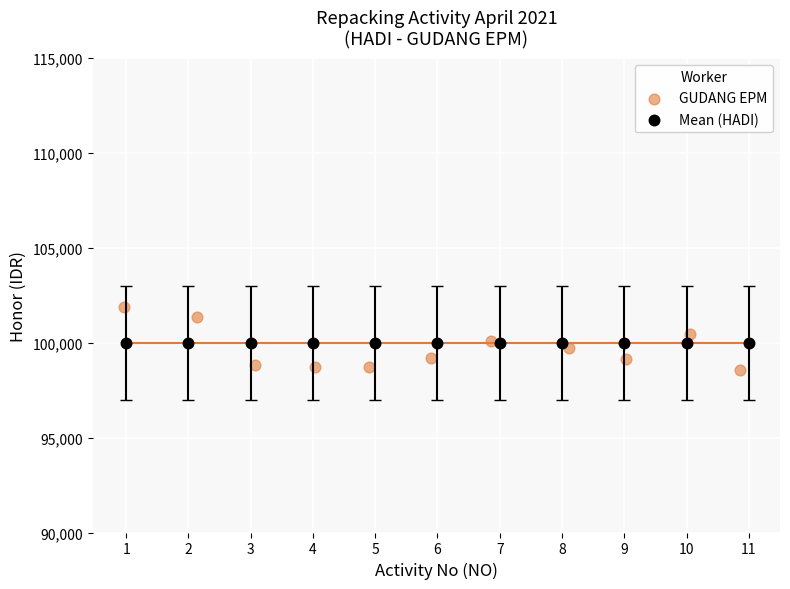

Which series reaches the maximum Y coordinate?

GUDANG EPM